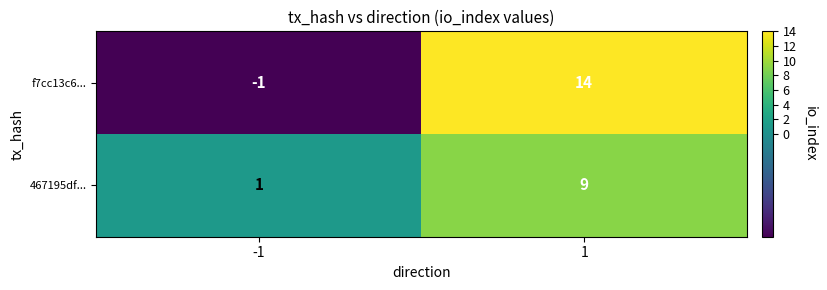

Which category has the lowest value across all series?

-1